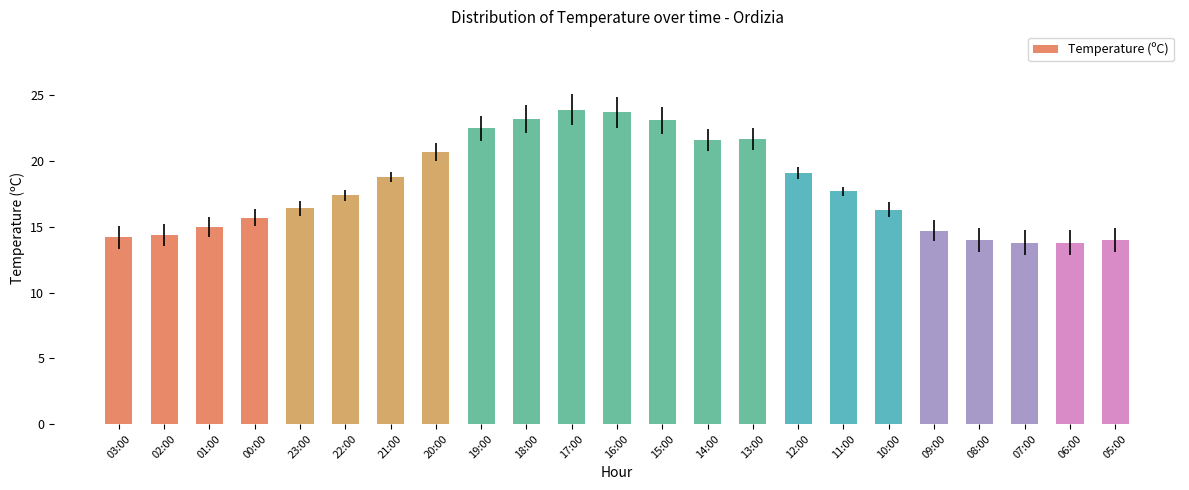

What is the change in value from 01:00 to 11:00?

+2.7